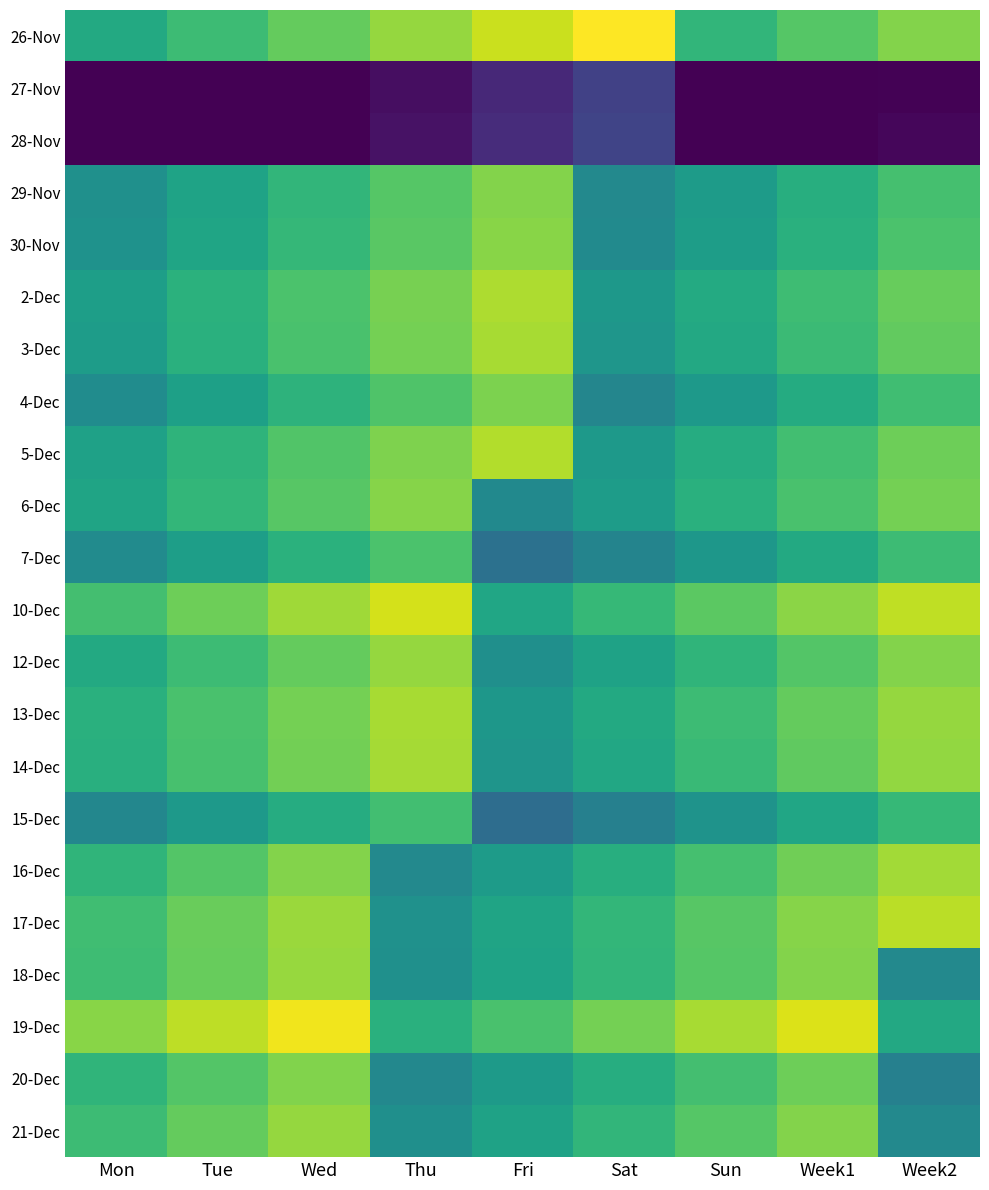

Reading left to right, transcribe all the data shown in this chart.

26-Nov: Mon=10.1	Tue=11.4	Wed=12.7	Thu=14.0	Fri=15.3	Sat=16.6	Sun=10.9	Week1=12.2	Week2=13.5
27-Nov: Mon=0.0	Tue=0.0	Wed=0.0	Thu=0.6	Fri=1.9	Sat=3.2	Sun=0.0	Week1=0.0	Week2=0.1
28-Nov: Mon=0.0	Tue=0.0	Wed=0.0	Thu=0.8	Fri=2.1	Sat=3.4	Sun=0.0	Week1=0.0	Week2=0.3
29-Nov: Mon=8.3	Tue=9.6	Wed=10.9	Thu=12.2	Fri=13.5	Sat=7.8	Sun=9.1	Week1=10.4	Week2=11.7
30-Nov: Mon=8.5	Tue=9.8	Wed=11.1	Thu=12.4	Fri=13.7	Sat=8.0	Sun=9.3	Week1=10.6	Week2=11.9
2-Dec: Mon=9.3	Tue=10.6	Wed=11.9	Thu=13.2	Fri=14.5	Sat=8.8	Sun=10.1	Week1=11.4	Week2=12.7
3-Dec: Mon=9.2	Tue=10.5	Wed=11.8	Thu=13.1	Fri=14.4	Sat=8.7	Sun=10.0	Week1=11.3	Week2=12.6
4-Dec: Mon=8.1	Tue=9.4	Wed=10.7	Thu=12.0	Fri=13.3	Sat=7.6	Sun=8.9	Week1=10.2	Week2=11.5
5-Dec: Mon=9.5	Tue=10.8	Wed=12.1	Thu=13.4	Fri=14.7	Sat=9.0	Sun=10.3	Week1=11.6	Week2=12.9
6-Dec: Mon=9.7	Tue=11.0	Wed=12.3	Thu=13.6	Fri=7.9	Sat=9.2	Sun=10.5	Week1=11.8	Week2=13.1
7-Dec: Mon=8.0	Tue=9.3	Wed=10.6	Thu=11.9	Fri=6.2	Sat=7.5	Sun=8.8	Week1=10.1	Week2=11.4
10-Dec: Mon=11.6	Tue=12.9	Wed=14.2	Thu=15.5	Fri=9.8	Sat=11.1	Sun=12.4	Week1=13.7	Week2=15.0
12-Dec: Mon=10.1	Tue=11.4	Wed=12.7	Thu=14.0	Fri=8.3	Sat=9.6	Sun=10.9	Week1=12.2	Week2=13.5
13-Dec: Mon=10.5	Tue=11.8	Wed=13.1	Thu=14.4	Fri=8.8	Sat=10.0	Sun=11.3	Week1=12.6	Week2=13.9
14-Dec: Mon=10.5	Tue=11.8	Wed=13.1	Thu=14.4	Fri=8.7	Sat=10.0	Sun=11.3	Week1=12.6	Week2=13.9
15-Dec: Mon=7.7	Tue=9.0	Wed=10.3	Thu=11.6	Fri=5.9	Sat=7.2	Sun=8.5	Week1=9.8	Week2=11.1
16-Dec: Mon=10.9	Tue=12.2	Wed=13.5	Thu=7.8	Fri=9.1	Sat=10.4	Sun=11.7	Week1=13.0	Week2=14.3
17-Dec: Mon=11.5	Tue=12.8	Wed=14.1	Thu=8.4	Fri=9.7	Sat=11.0	Sun=12.3	Week1=13.6	Week2=14.9
18-Dec: Mon=11.4	Tue=12.7	Wed=14.0	Thu=8.3	Fri=9.6	Sat=10.9	Sun=12.2	Week1=13.5	Week2=7.8
19-Dec: Mon=13.6	Tue=14.9	Wed=16.2	Thu=10.5	Fri=11.8	Sat=13.1	Sun=14.4	Week1=15.7	Week2=10.0
20-Dec: Mon=10.8	Tue=12.1	Wed=13.4	Thu=7.7	Fri=9.0	Sat=10.3	Sun=11.6	Week1=12.9	Week2=7.2
21-Dec: Mon=11.4	Tue=12.7	Wed=14.0	Thu=8.3	Fri=9.6	Sat=10.9	Sun=12.2	Week1=13.5	Week2=7.8